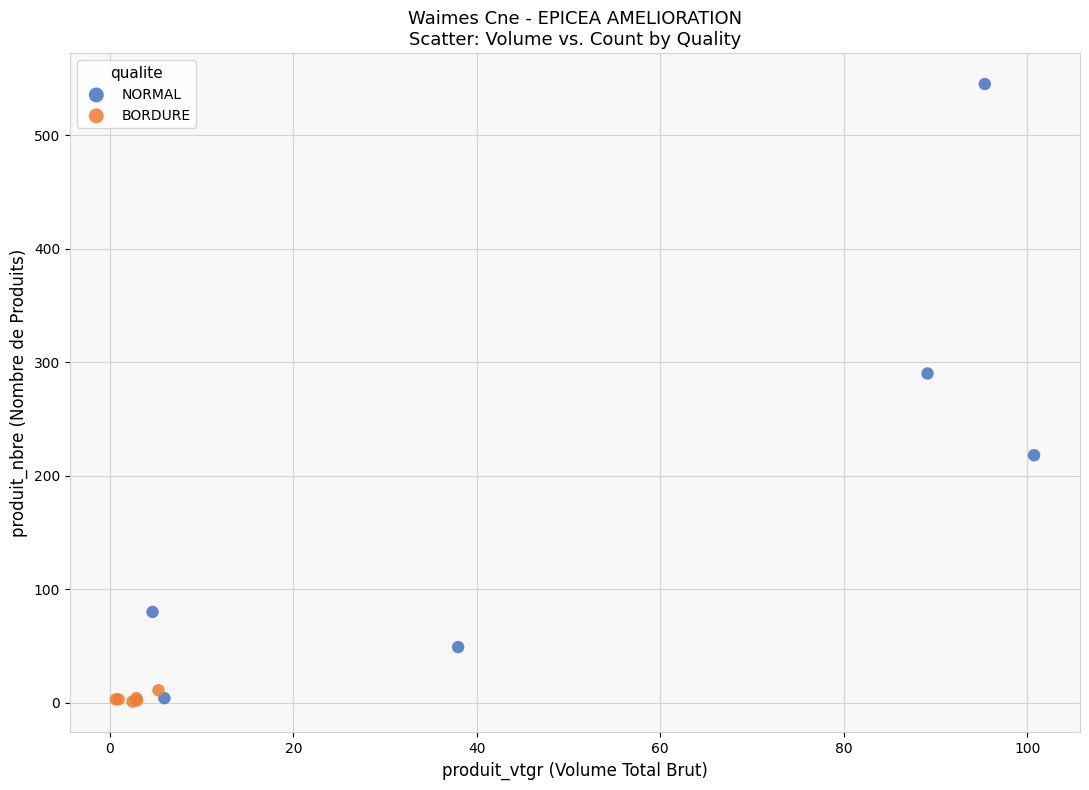

Which series has the widest spread of Y values?

NORMAL